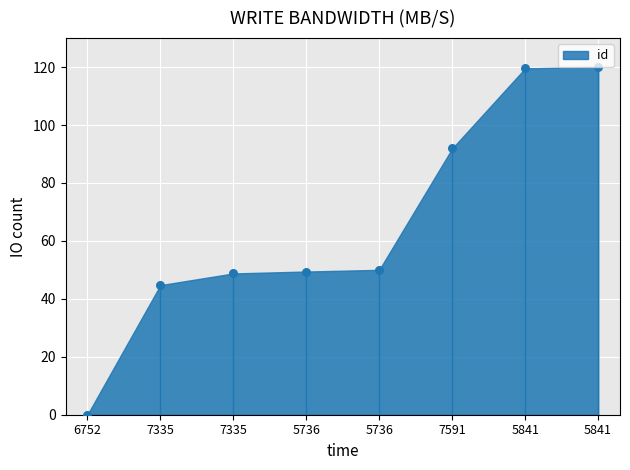

Approximately how many times larger is the value at 7335 compared to 7335?

0.9